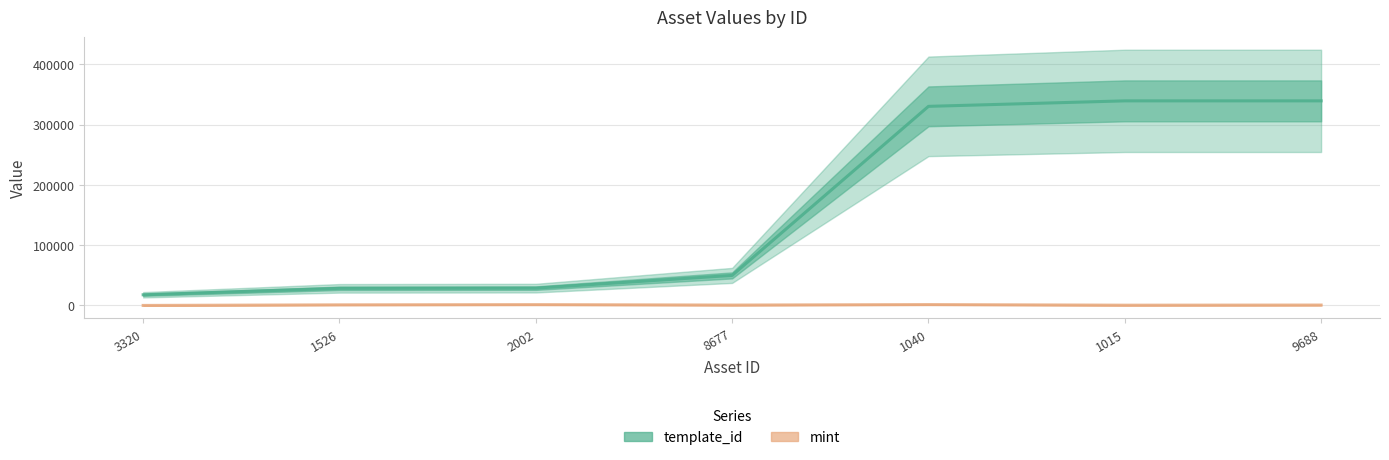

Is the value of mint at 3320 greater than the value of template_id at 9688?

No